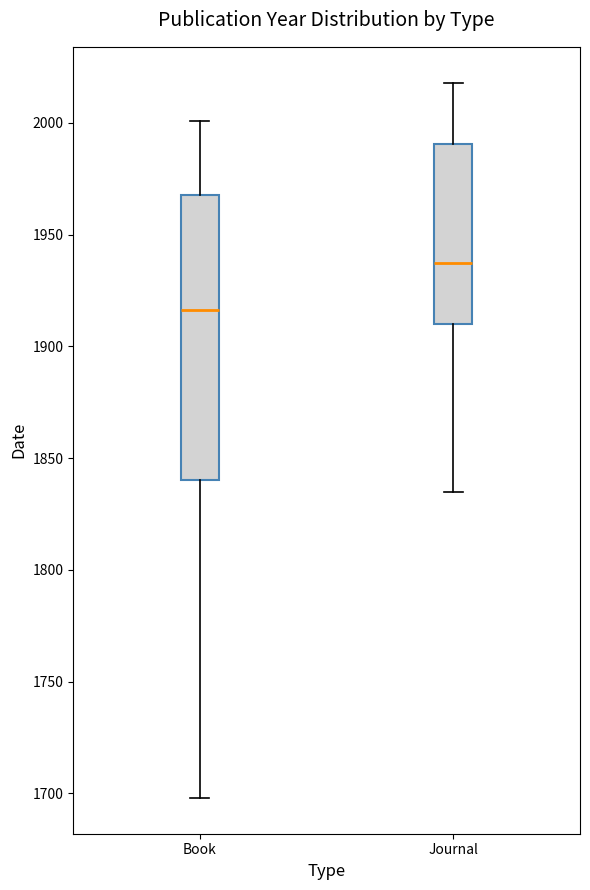

Where is the upper edge of the box for Book on the y-axis? The values are not printed on the chart, so give them approximately, as read against the axis.

1970